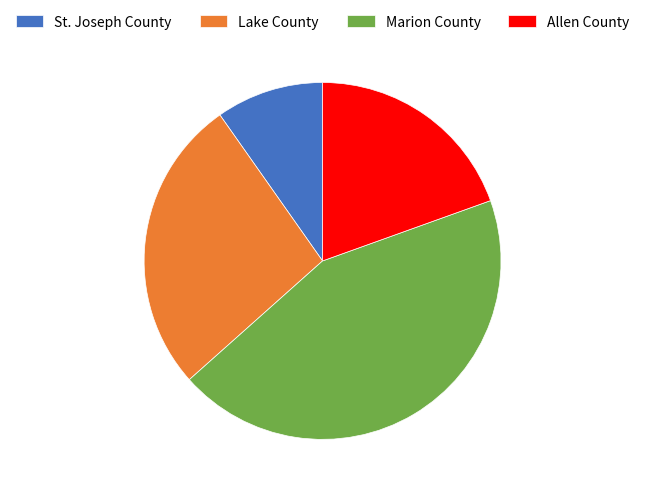

Do Lake County and Allen County together represent more than half of the pie?

No